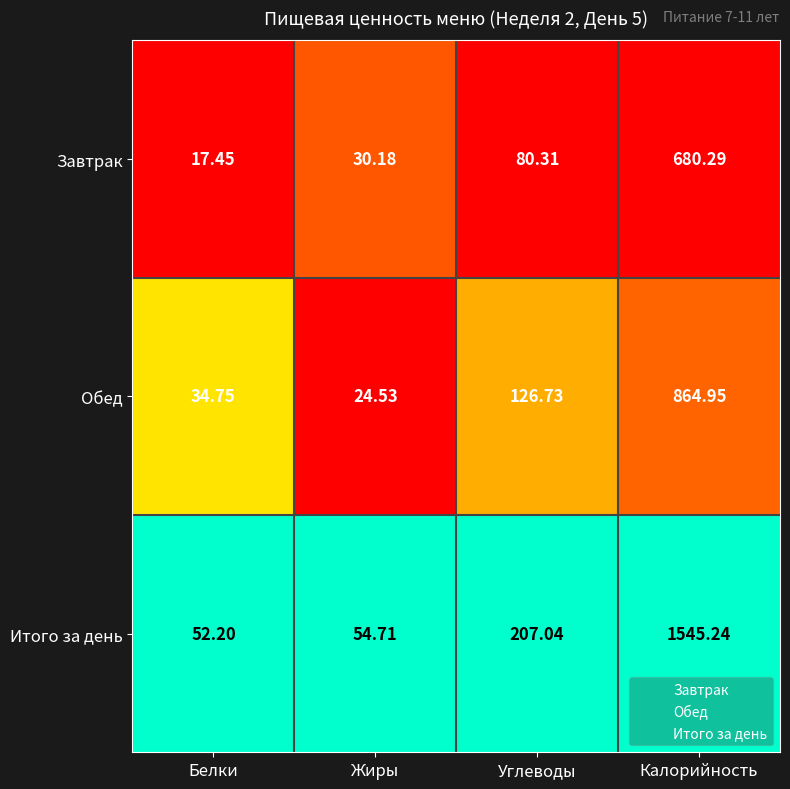

Where is Итого за день nearest to the value 798?

Углеводы